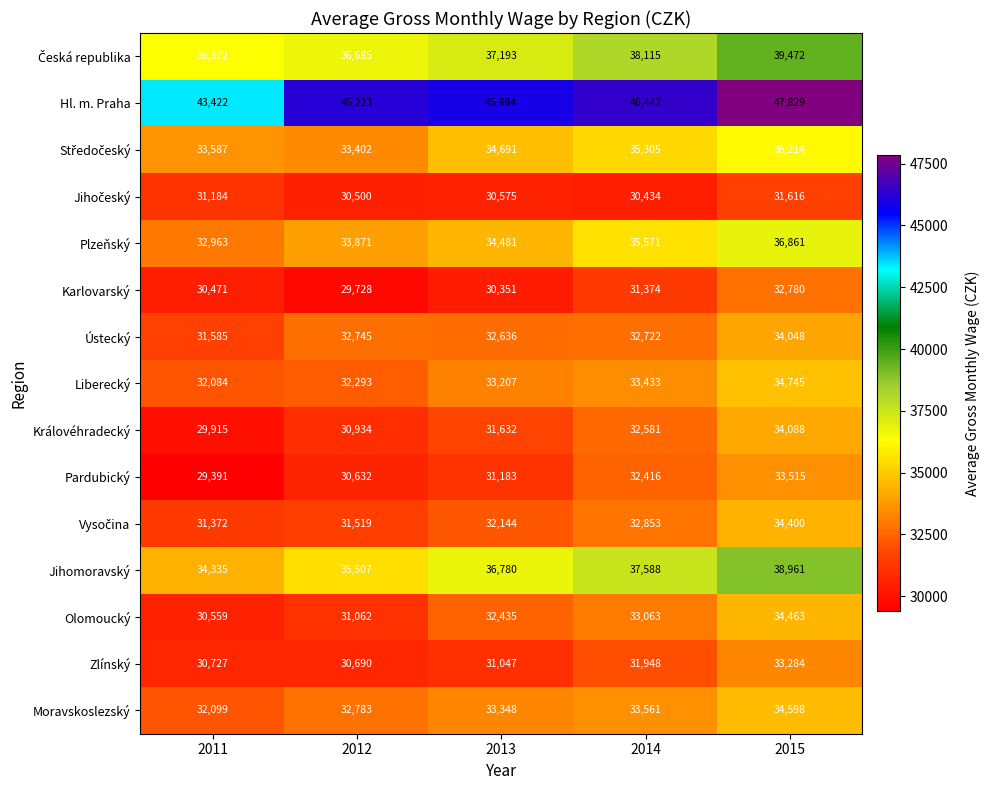

The value of Královéhradecký at 2015 is 12462. True or false?

False